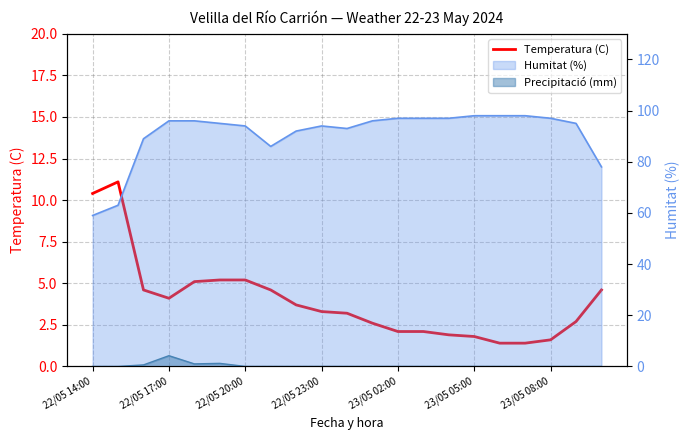

Which has a higher value, 22/05 20:00 or 22/05 23:00?

22/05 20:00